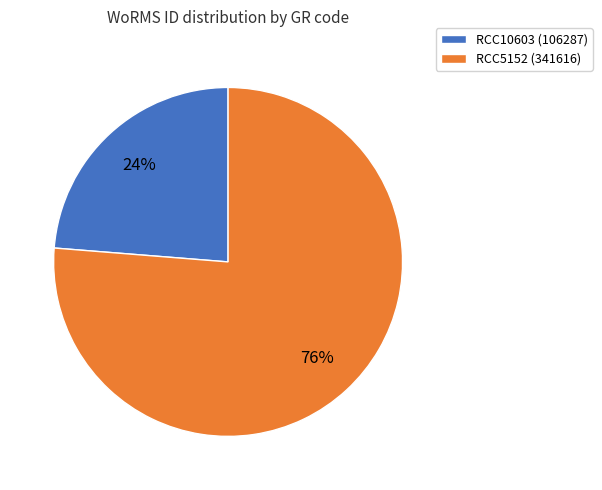

What is the ratio of the value at RCC5152 (341616) to the value at RCC10603 (106287)?

3.2